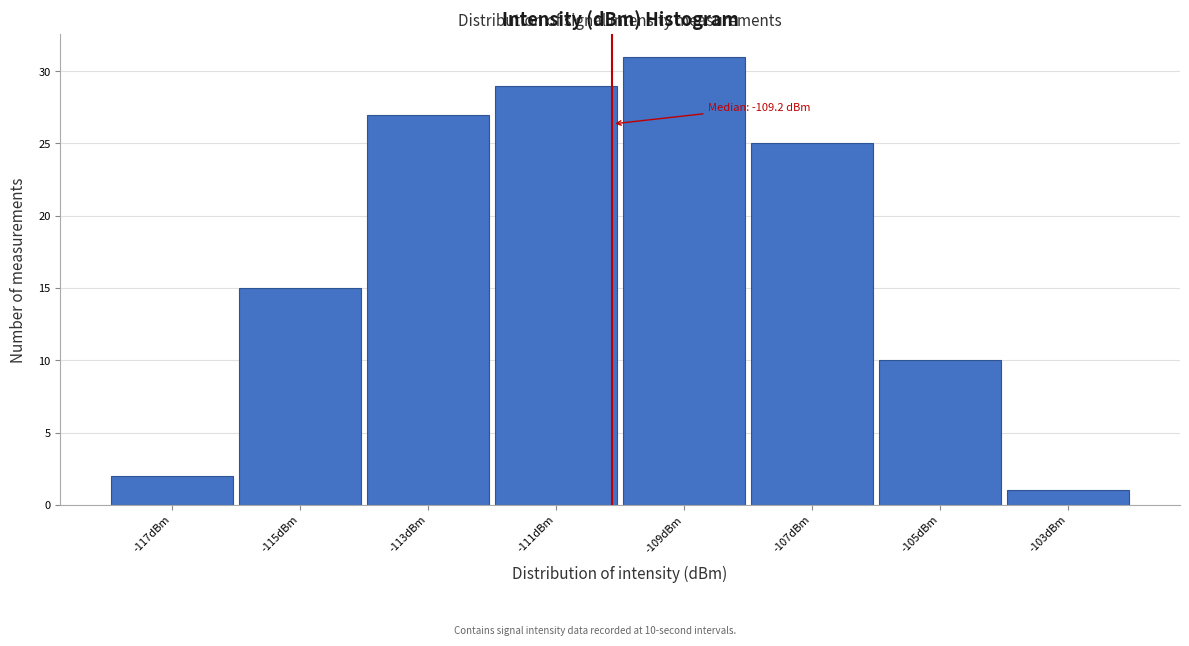

Reading left to right, list all the values displayed in this chart.

2	15	27	29	31	25	10	1